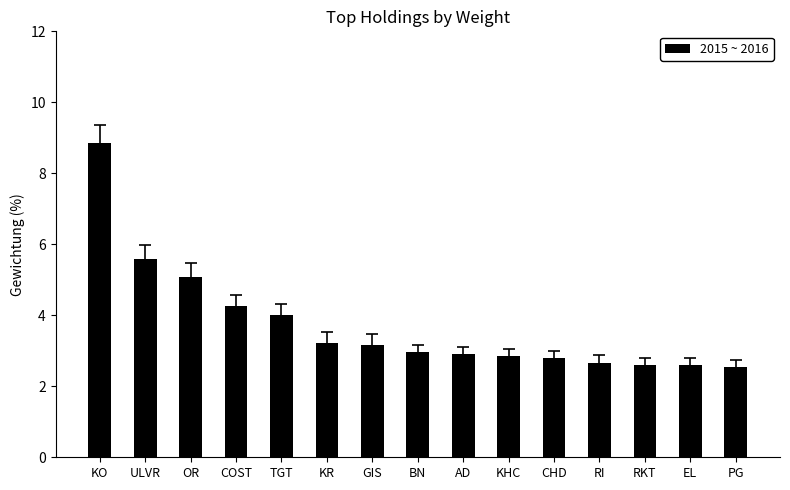

Reading left to right, list all the values displayed in this chart.

8.9	5.6	5.1	4.3	4.0	3.2	3.2	3.0	2.9	2.8	2.8	2.7	2.6	2.6	2.5